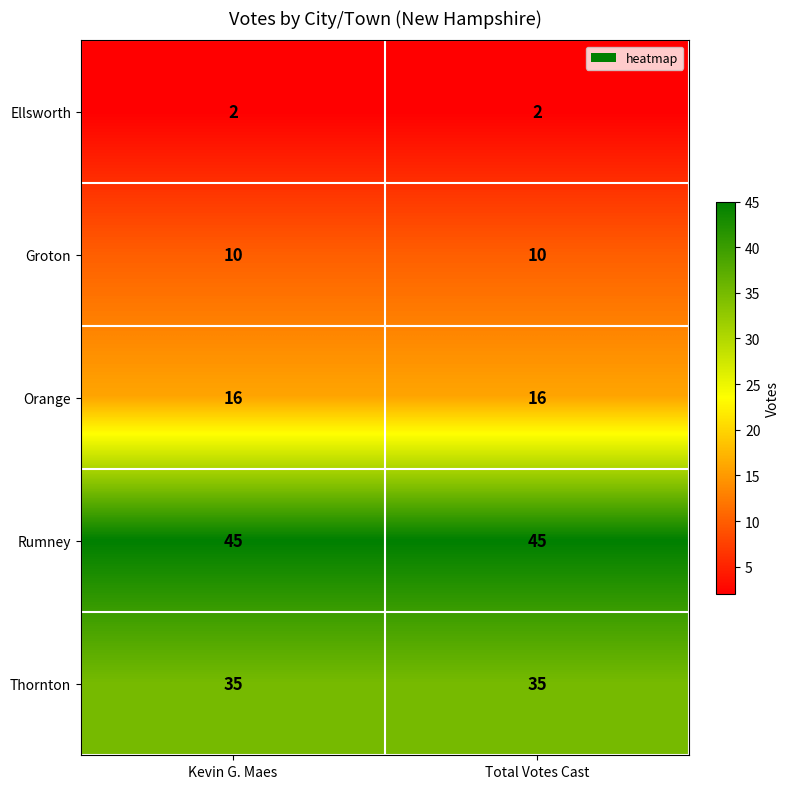

What is the spread (max minus min) of values at Total Votes Cast?

43